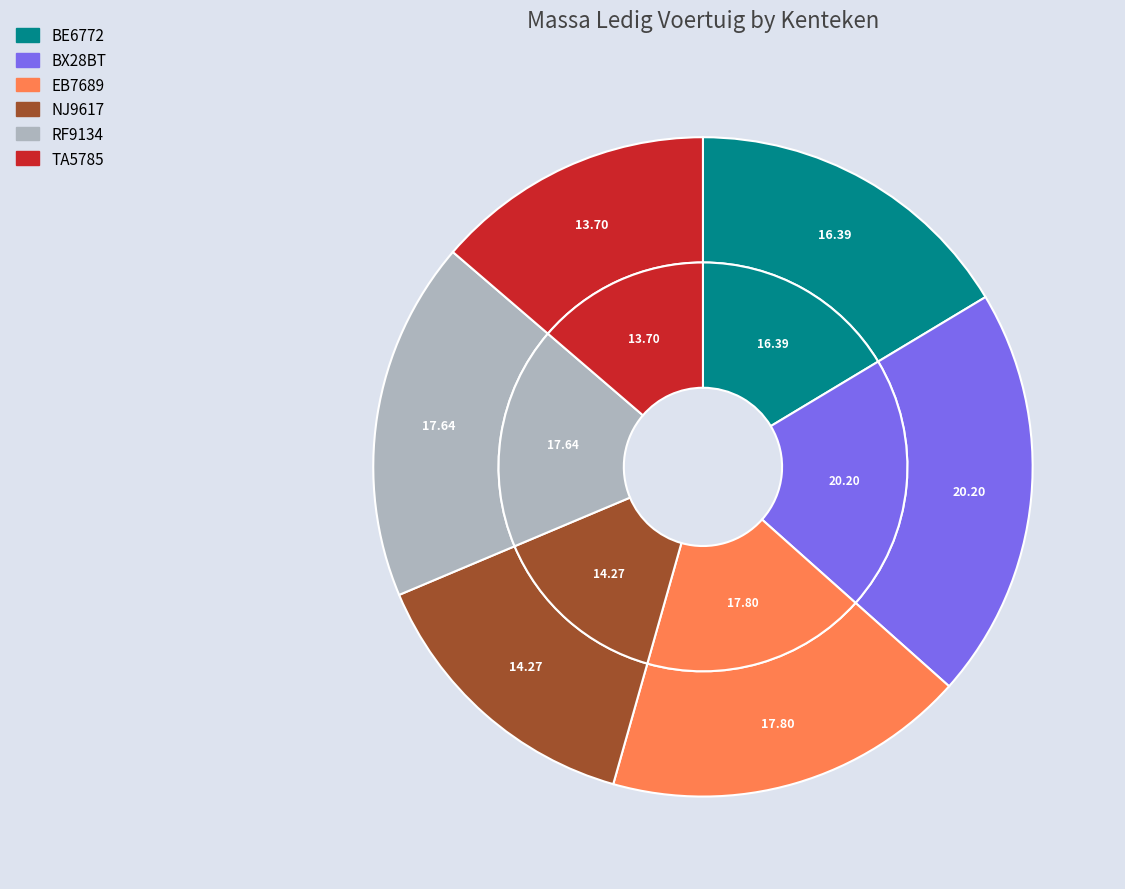

Does NJ9617 represent more than half of the total?

No